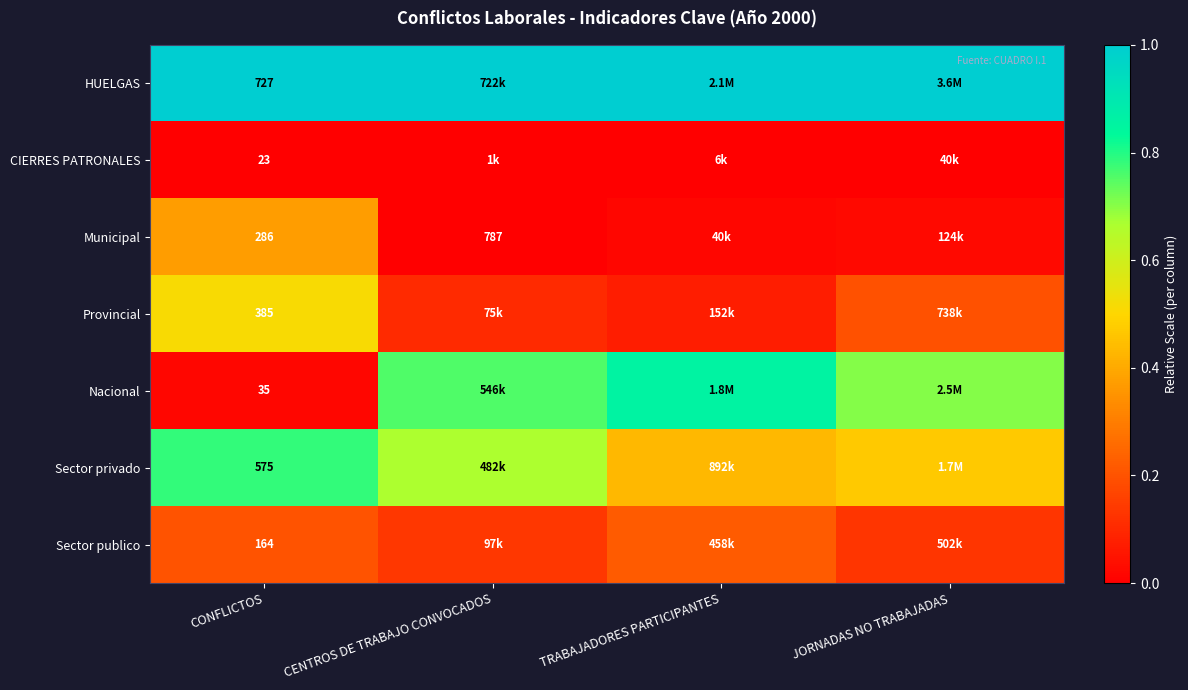

How many data points does each series have?

4